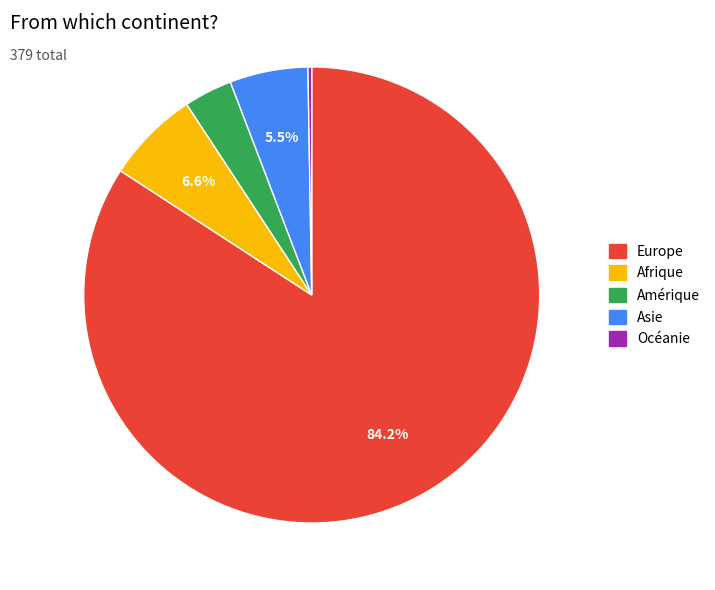

Which category accounts for the majority?

Europe